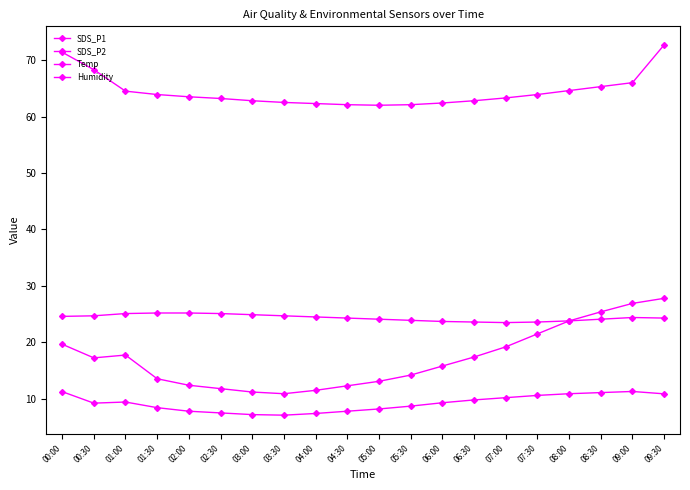

Reading left to right, list all the values displayed in this chart.

SDS_P1: 19.7	17.2	17.8	13.6	12.4	11.8	11.2	10.9	11.5	12.3	13.1	14.2	15.8	17.4	19.2	21.5	23.8	25.4	26.9	27.8
SDS_P2: 11.3	9.2	9.4	8.4	7.8	7.5	7.2	7.1	7.4	7.8	8.2	8.7	9.3	9.8	10.2	10.6	10.9	11.1	11.3	10.9
Temp: 24.6	24.7	25.1	25.2	25.2	25.1	24.9	24.7	24.5	24.3	24.1	23.9	23.7	23.6	23.5	23.6	23.8	24.1	24.4	24.3
Humidity: 71.4	68.3	64.5	63.9	63.5	63.2	62.8	62.5	62.3	62.1	62.0	62.1	62.4	62.8	63.3	63.9	64.6	65.3	66.0	72.7